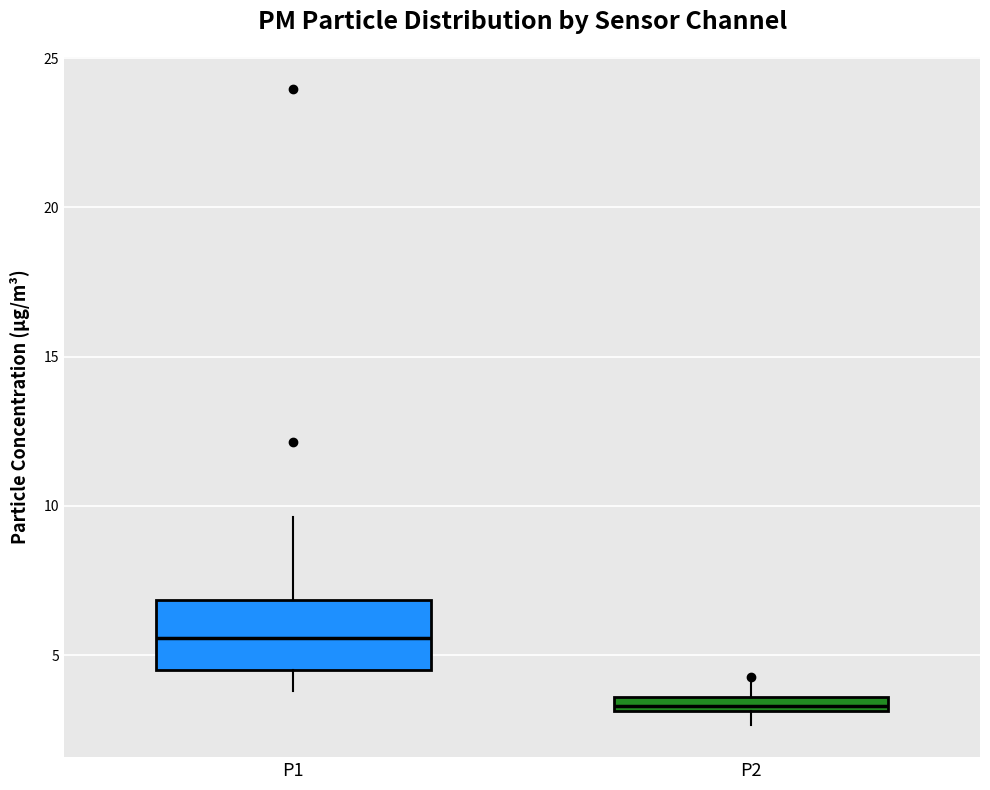

Which box's median line is the highest?

P1